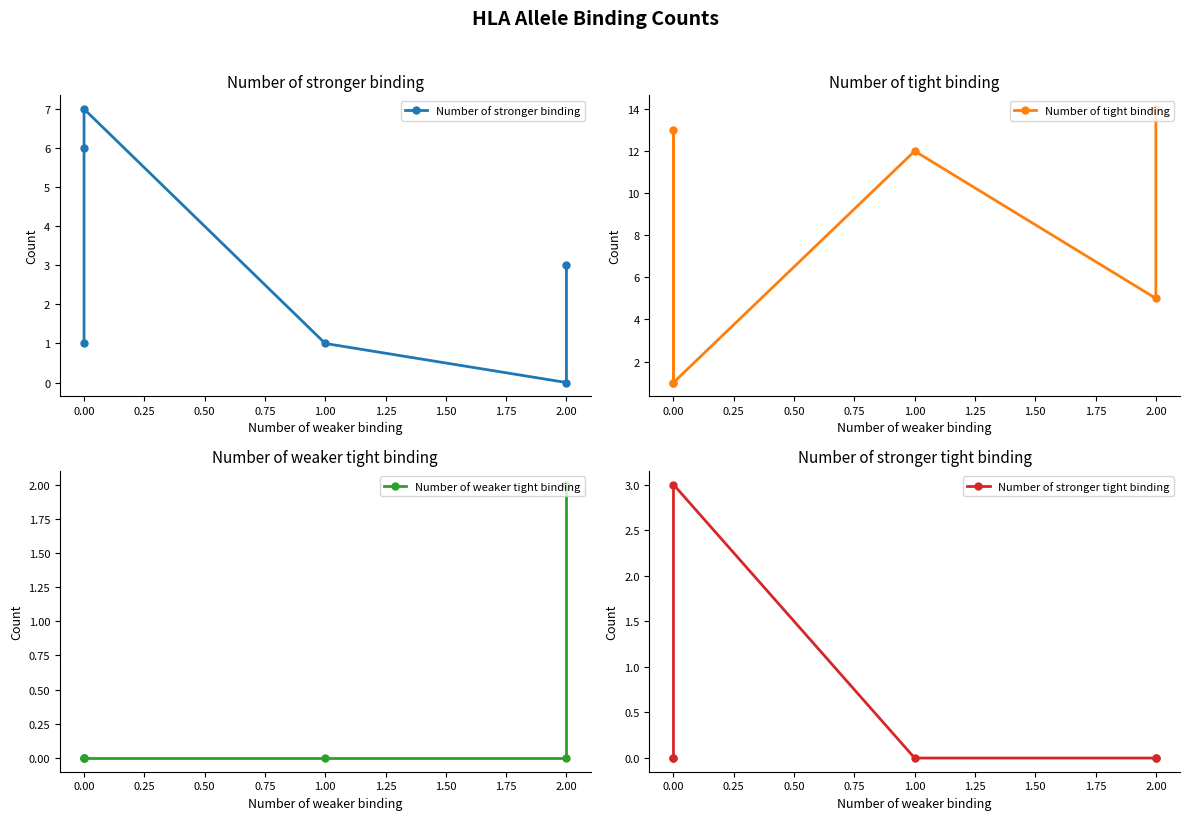

The value of Number of tight binding at 0.00 is 13. True or false?

True